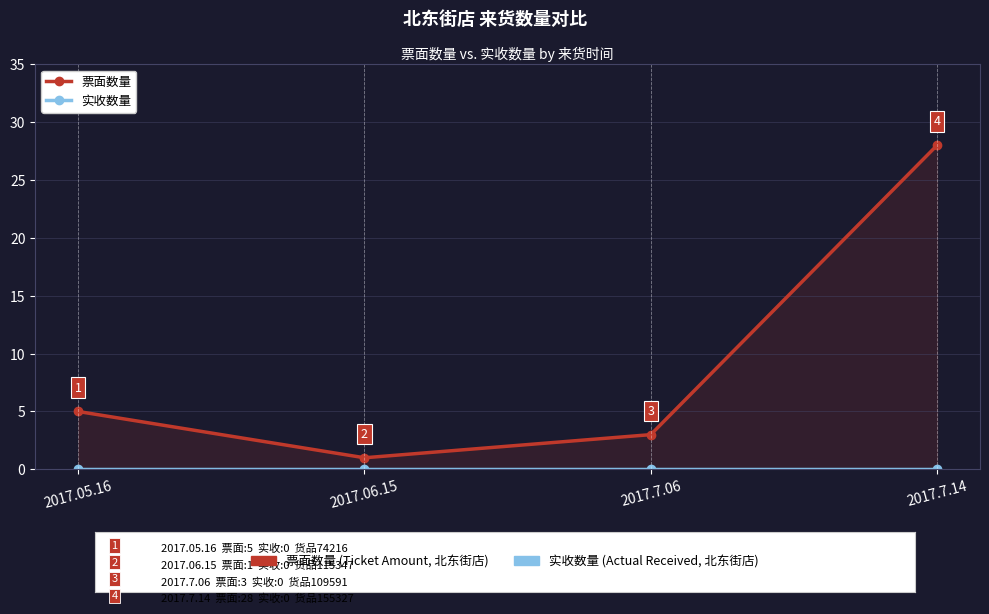

True or false: 票面数量 has a value of 4 at 2017.7.06.

False